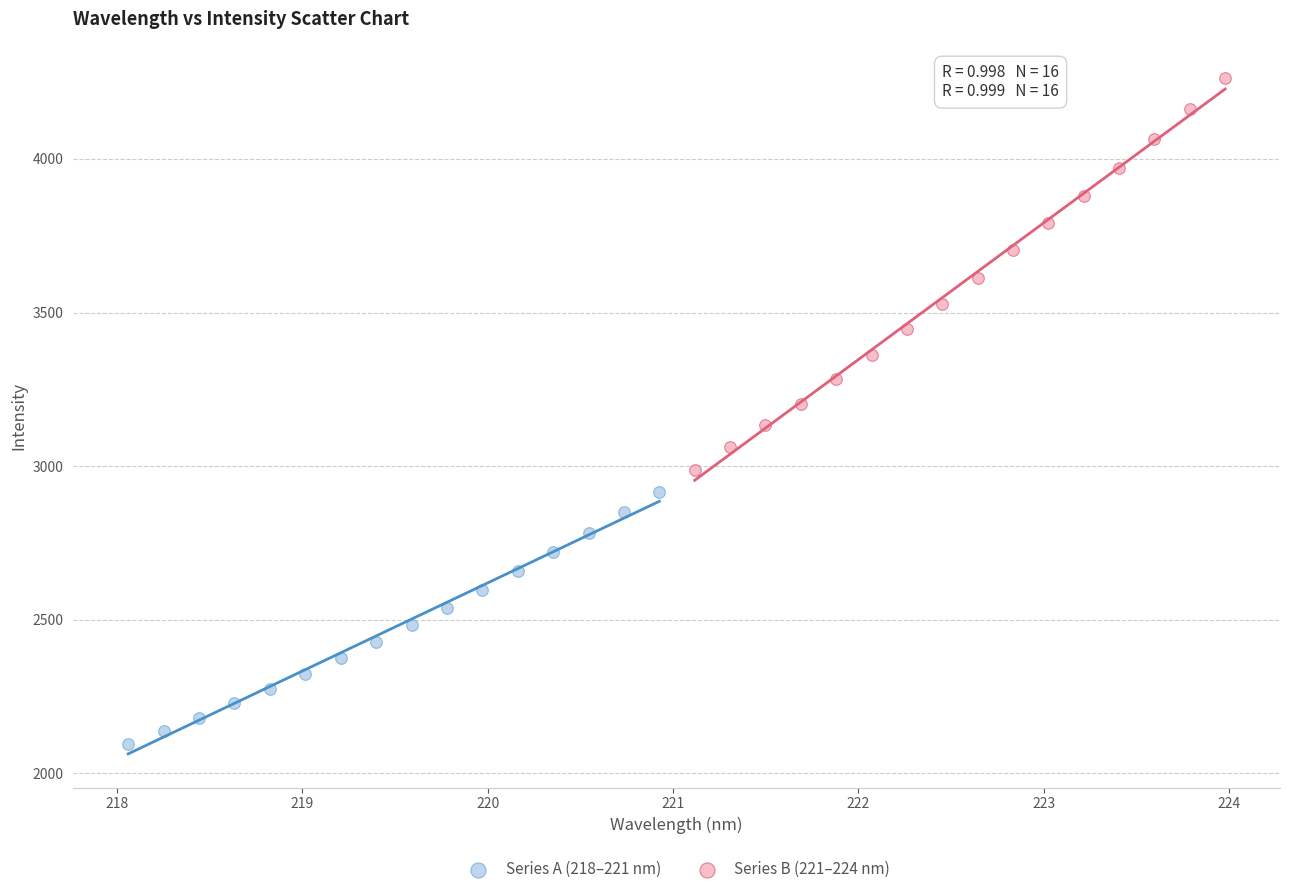

Which series has the widest spread of Y values?

Series B (221–224 nm)